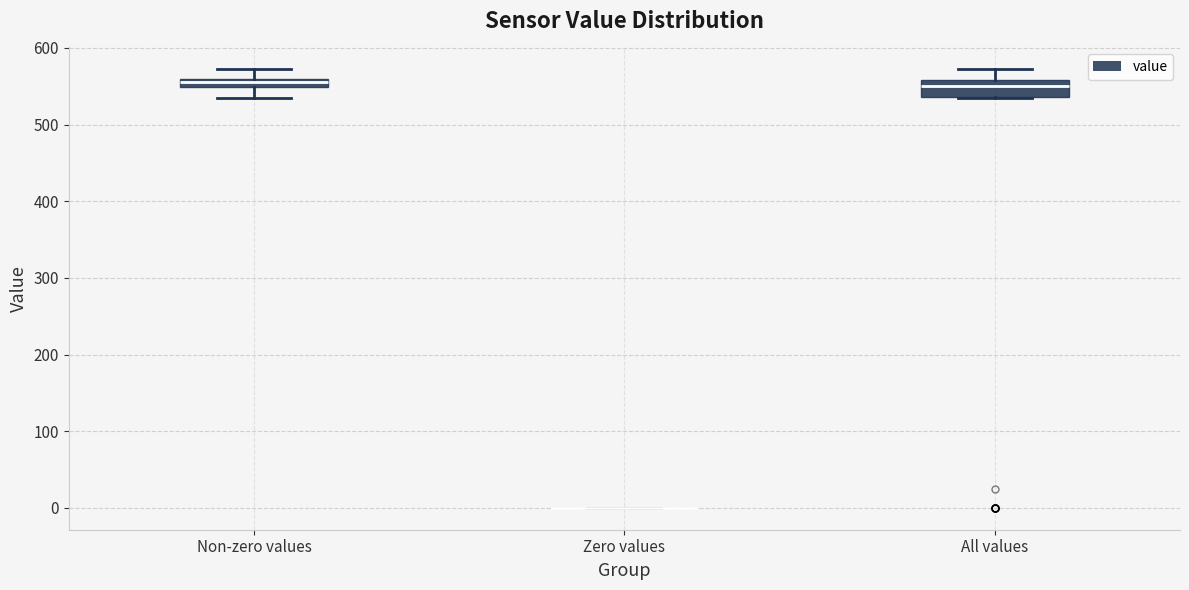

Comparing the boxes themselves (not the whiskers), which one is the tallest?

All values